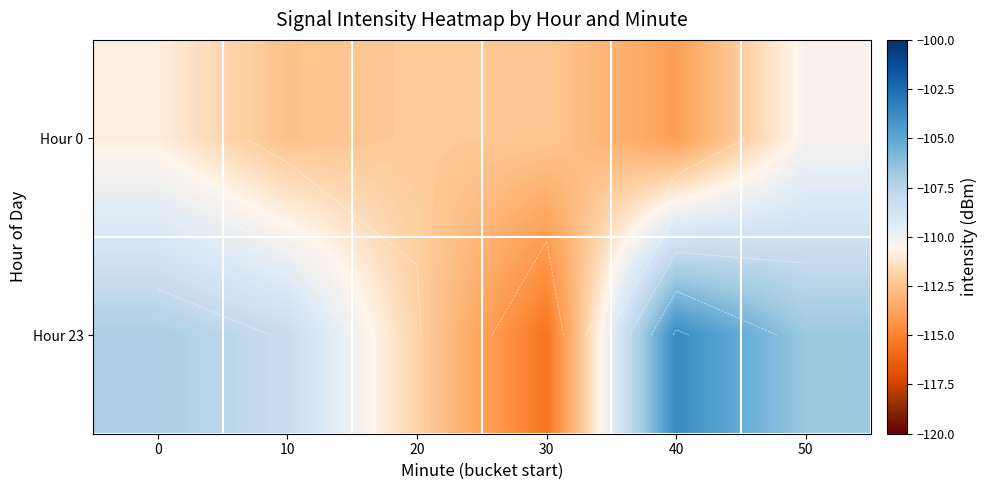

What is the total value across all series at 20?

-224.1